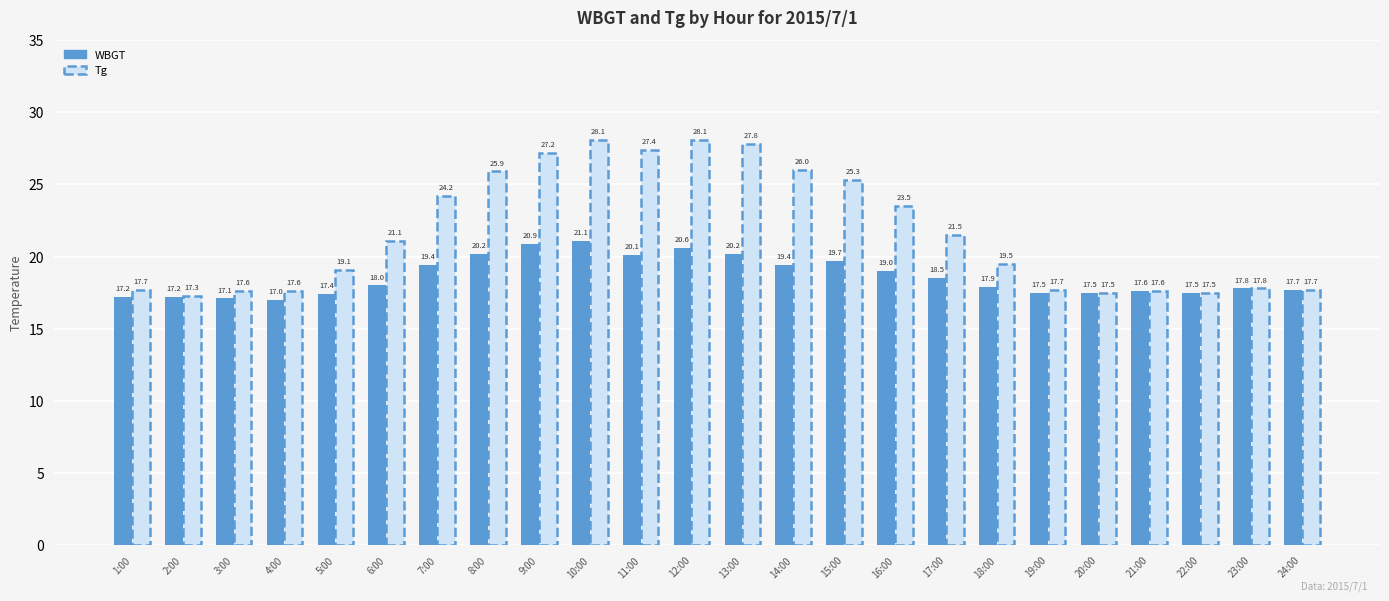

What is the label of the 16th bar from the right?

9:00